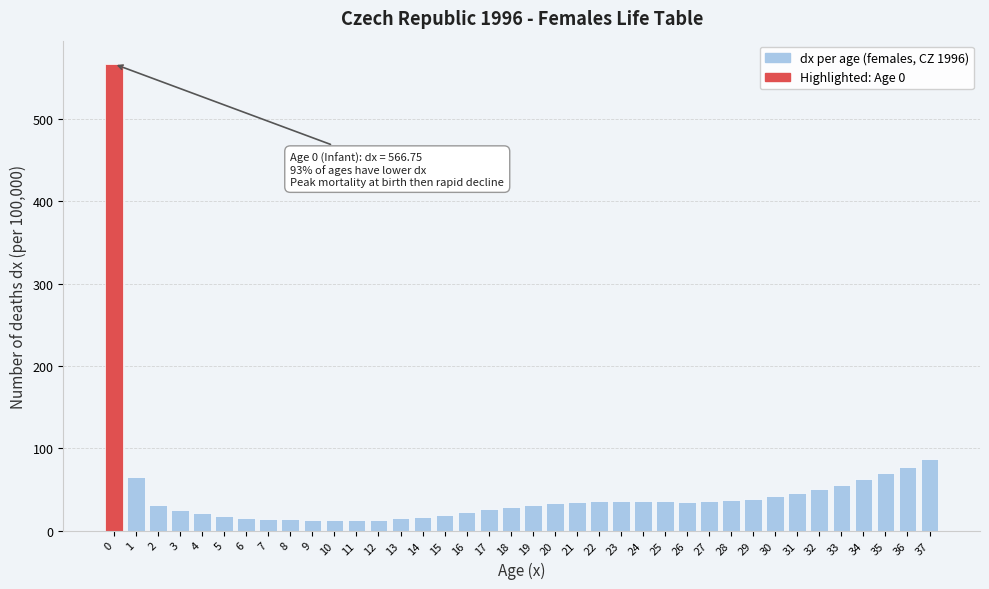

What is the difference between the maximum and minimum values?

554.1